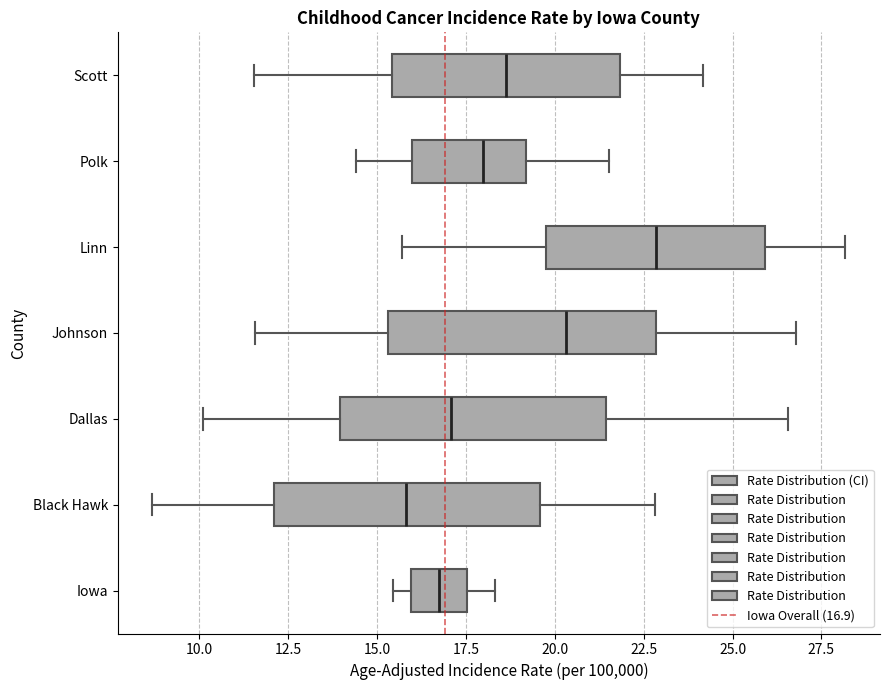

Reading bottom to top, transcribe this box plot: for each box, give where its median line is, the range the box spans, and where its two whiskers end, as read against the x-axis. The values are not printed on the chart, so give them approximately, as read against the axis.

Iowa: median 16.5, box 16.0 to 17.5, whiskers 15.5 to 18.5
Black Hawk: median 16.0, box 12.0 to 19.5, whiskers 8.5 to 23.0
Dallas: median 17.0, box 14.0 to 21.5, whiskers 10.0 to 26.5
Johnson: median 20.5, box 15.5 to 23.0, whiskers 11.5 to 27.0
Linn: median 23.0, box 20.0 to 26.0, whiskers 15.5 to 28.0
Polk: median 18.0, box 16.0 to 19.0, whiskers 14.5 to 21.5
Scott: median 18.5, box 15.5 to 22.0, whiskers 11.5 to 24.0